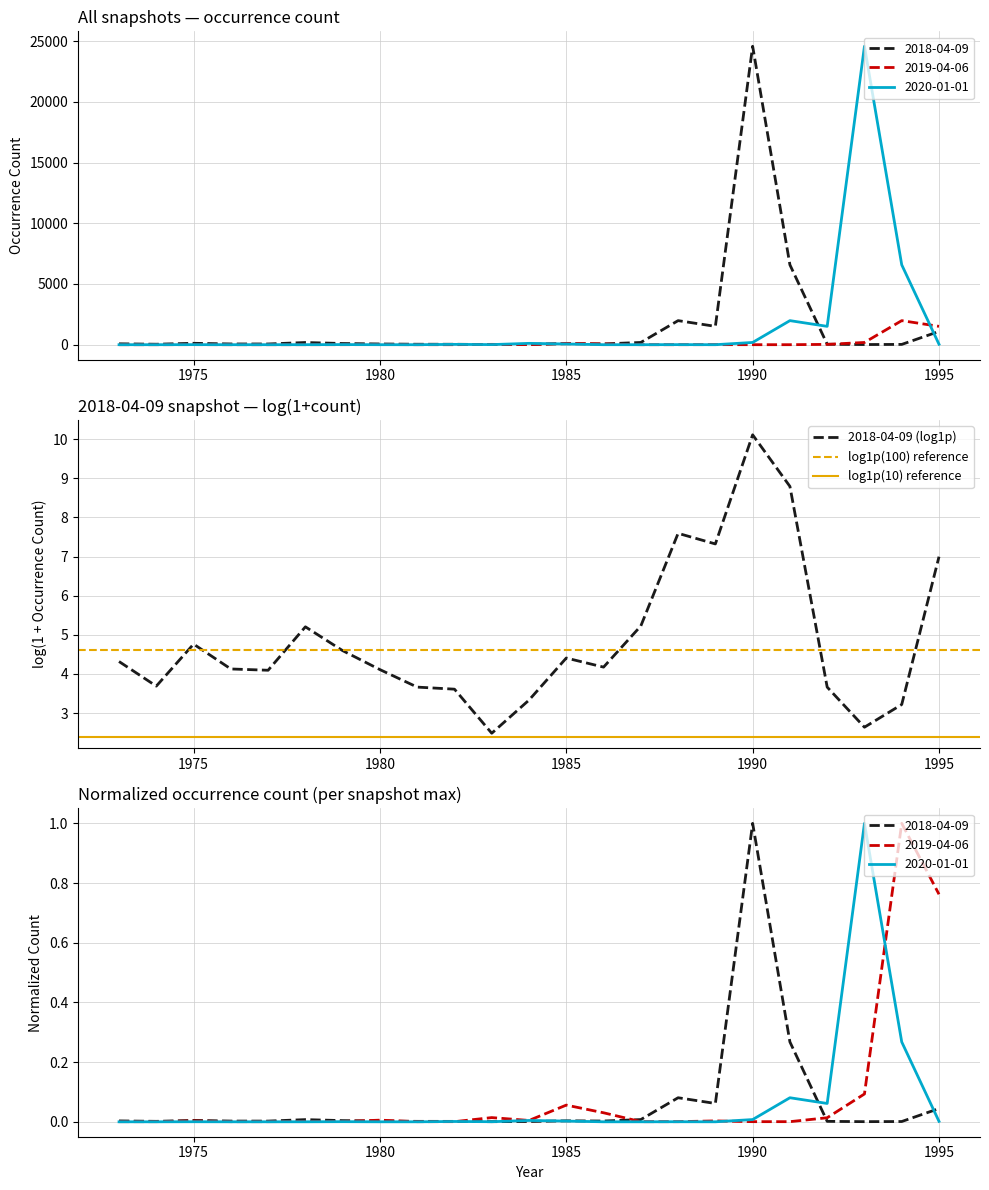

What is the sum of the 2020-01-01 values at 1988 and 1992?

1517